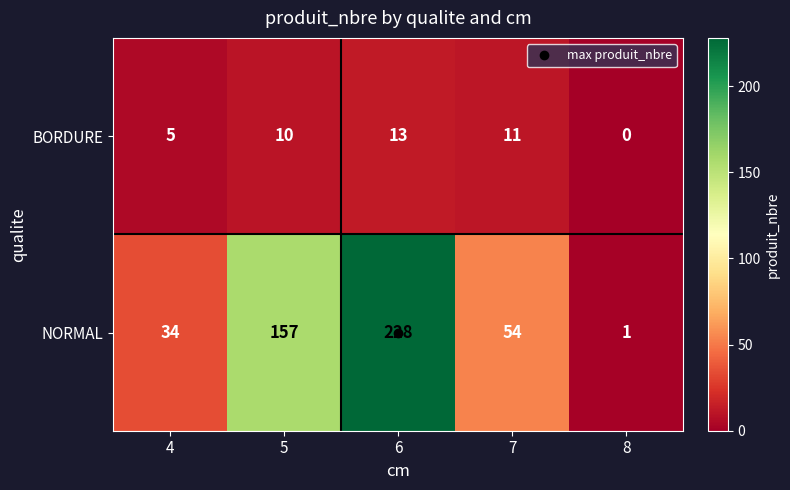

What is the difference between the second highest and second lowest values in the BORDURE series?

6